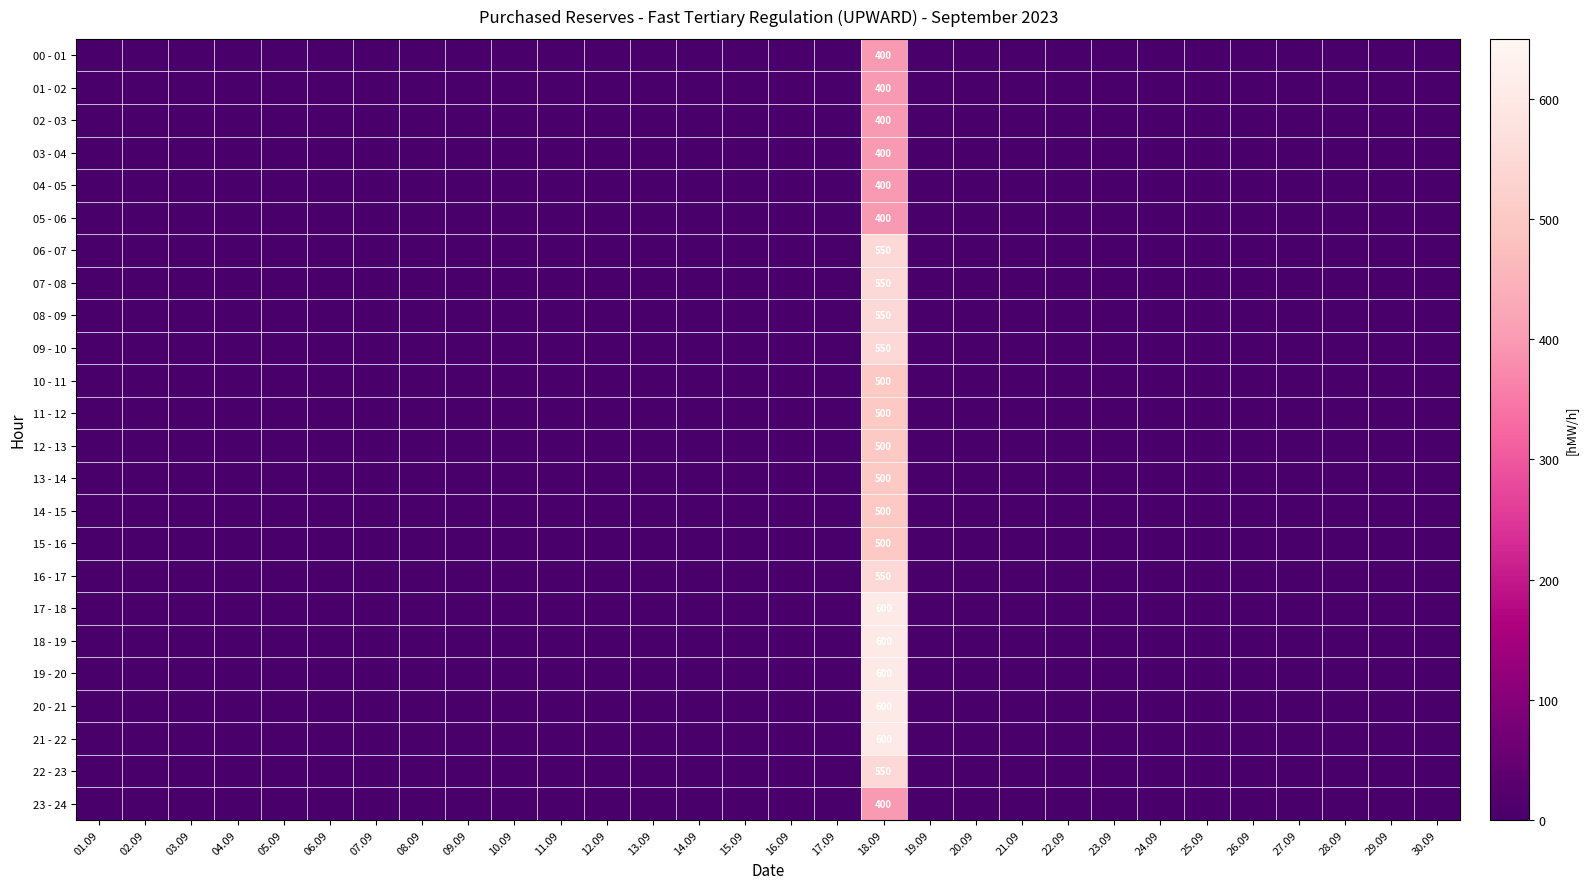

True or false: 08 - 09 has a value of 220 at 18.09.

False